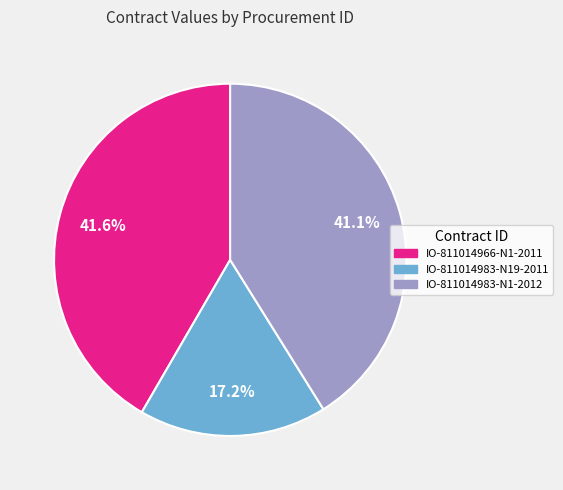

Rank the categories by value from highest to lowest.

IO-811014966-N1-2011, IO-811014983-N1-2012, IO-811014983-N19-2011